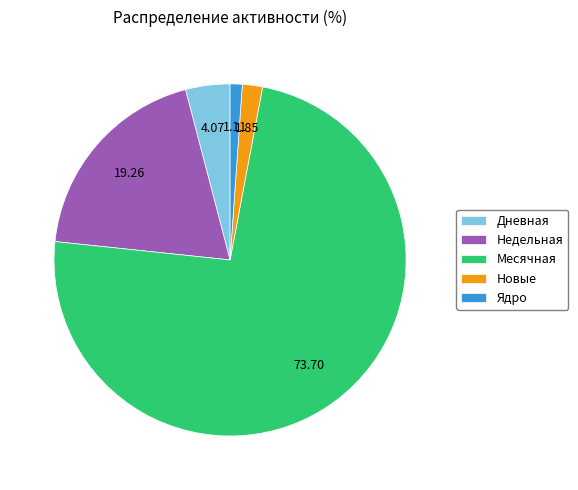

What is the largest slice in the pie chart?

Месячная